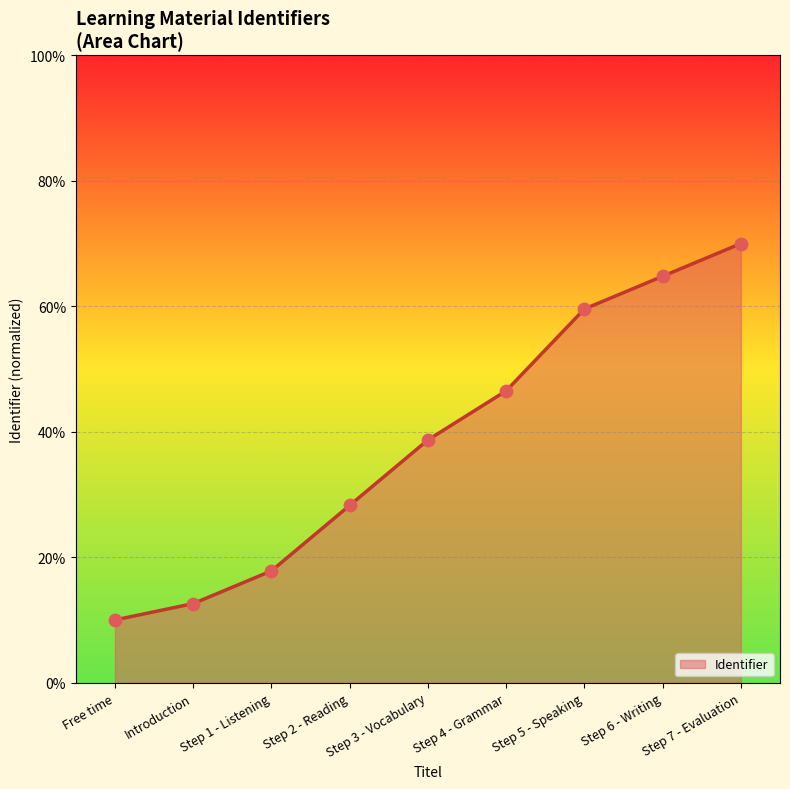

Between Step 7 - Evaluation and Step 3 - Vocabulary, which is larger?

Step 7 - Evaluation